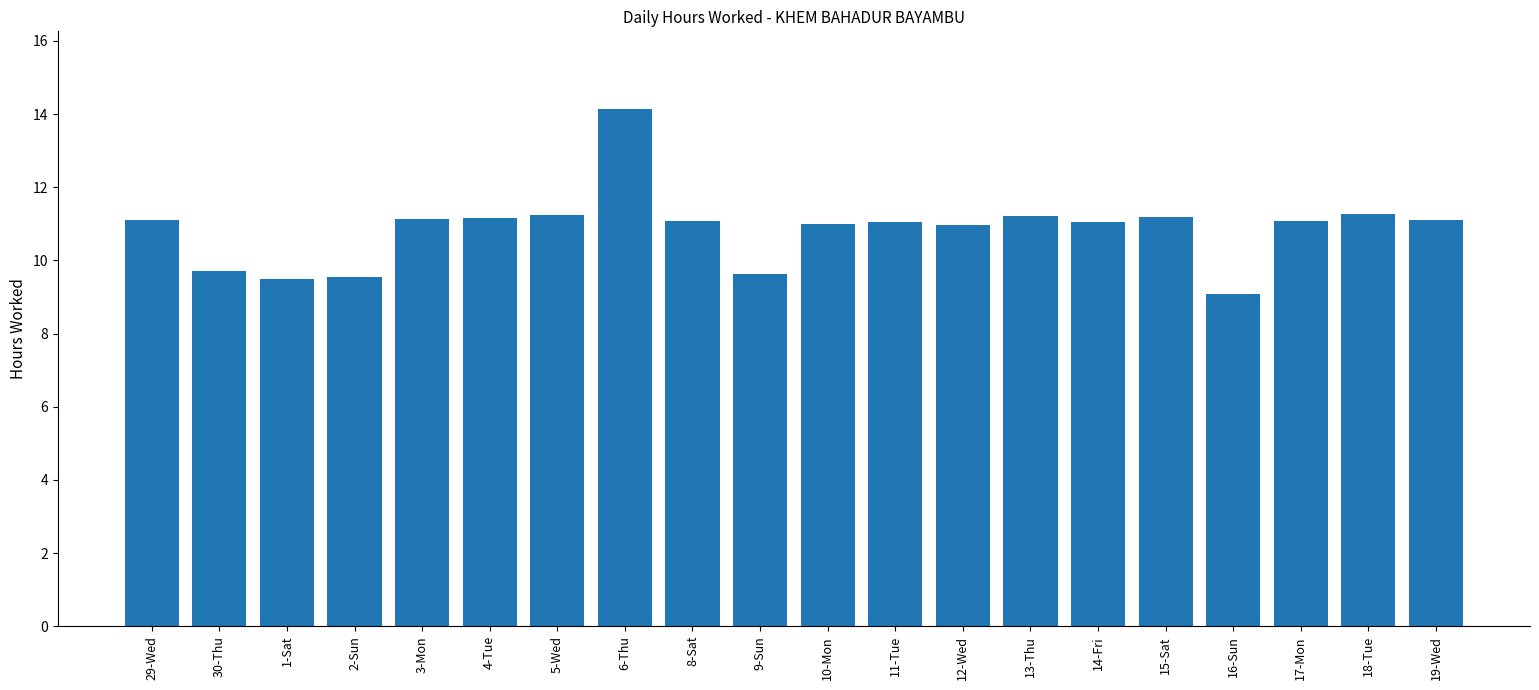

The chart shows a value of 11.0 at 10-Mon. True or false?

True